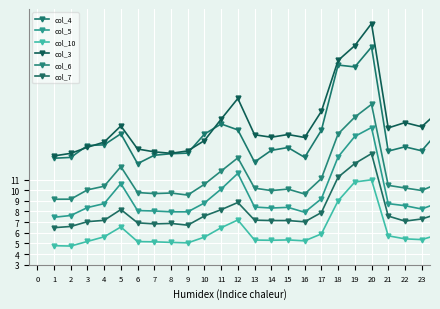

What is the average value of the col_5 series?

9.6